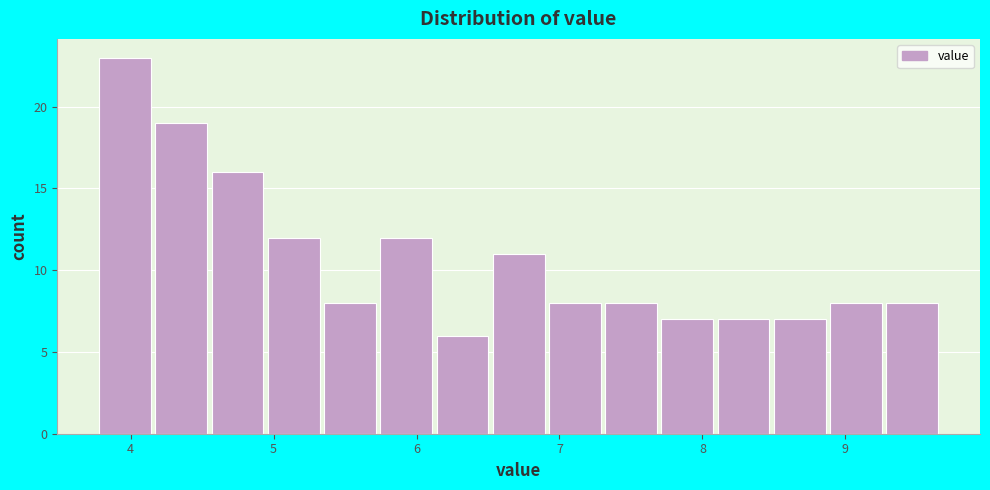

Around what value on the x-axis is the tallest bar? Give the approximate position of its centre, as read against the axis.

4.0